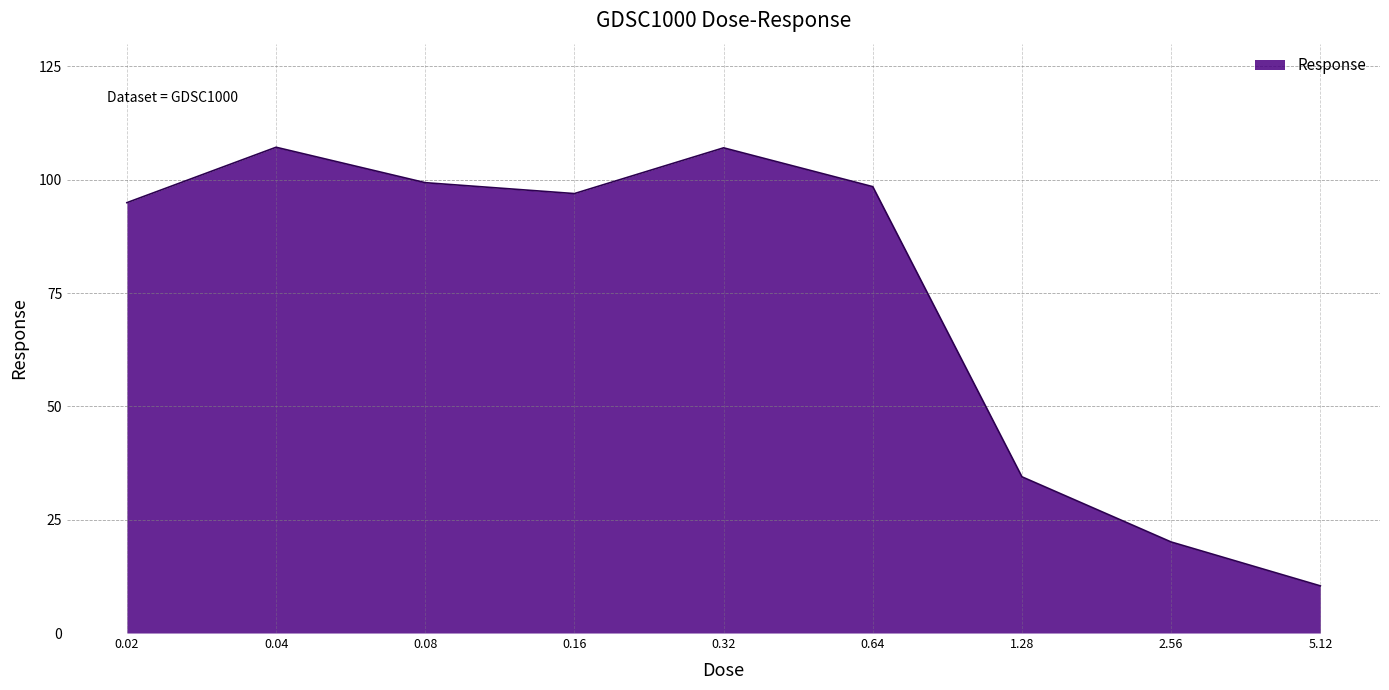

Count the number of categories in the chart.

9